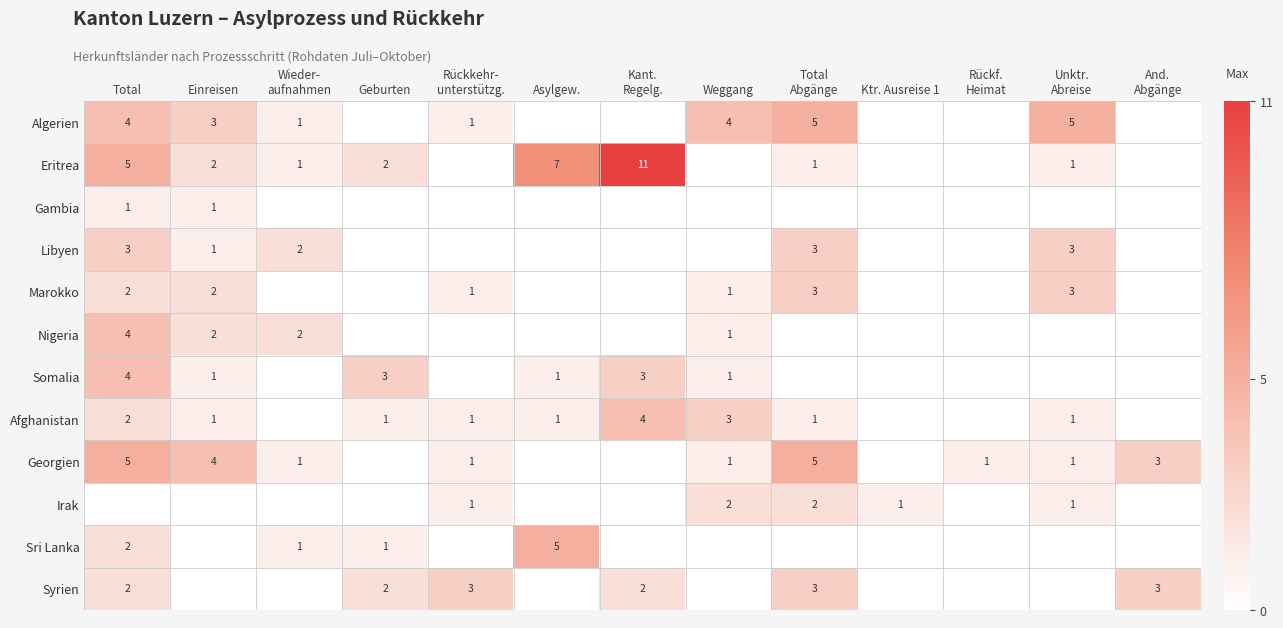

Is it true that Somalia equals 3 at Geburten?

True